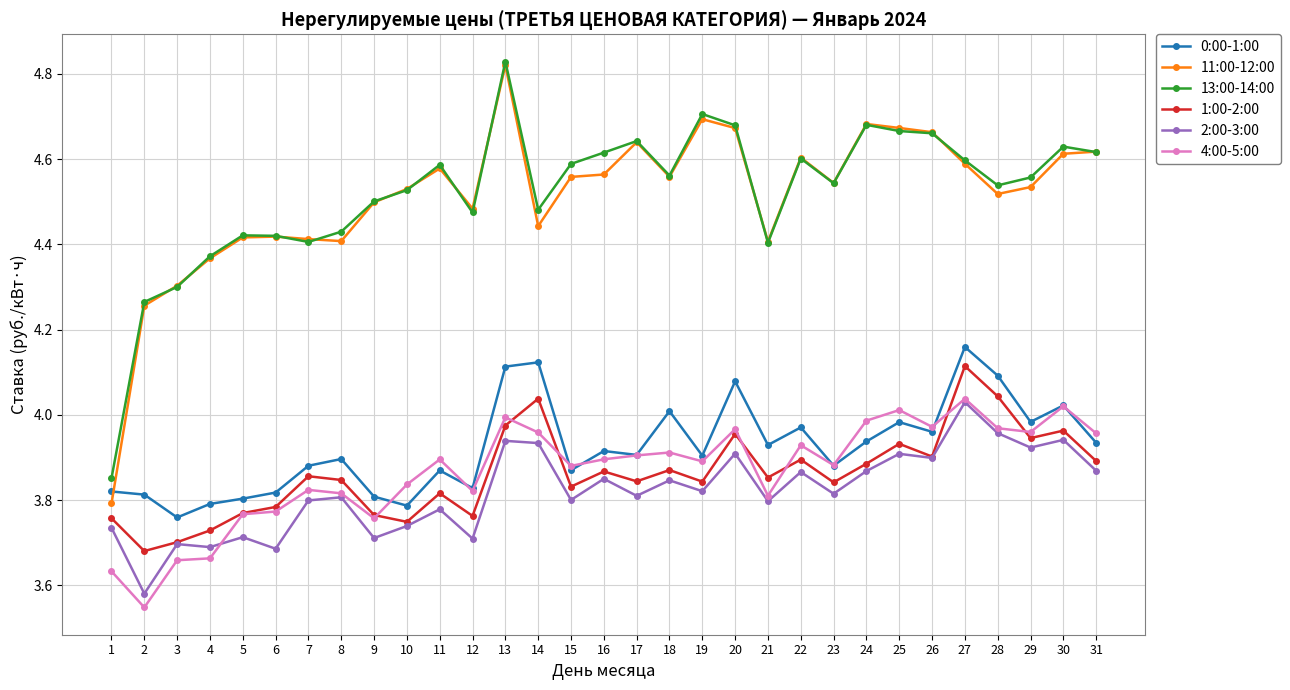

Which label corresponds to the largest value in the chart?

13